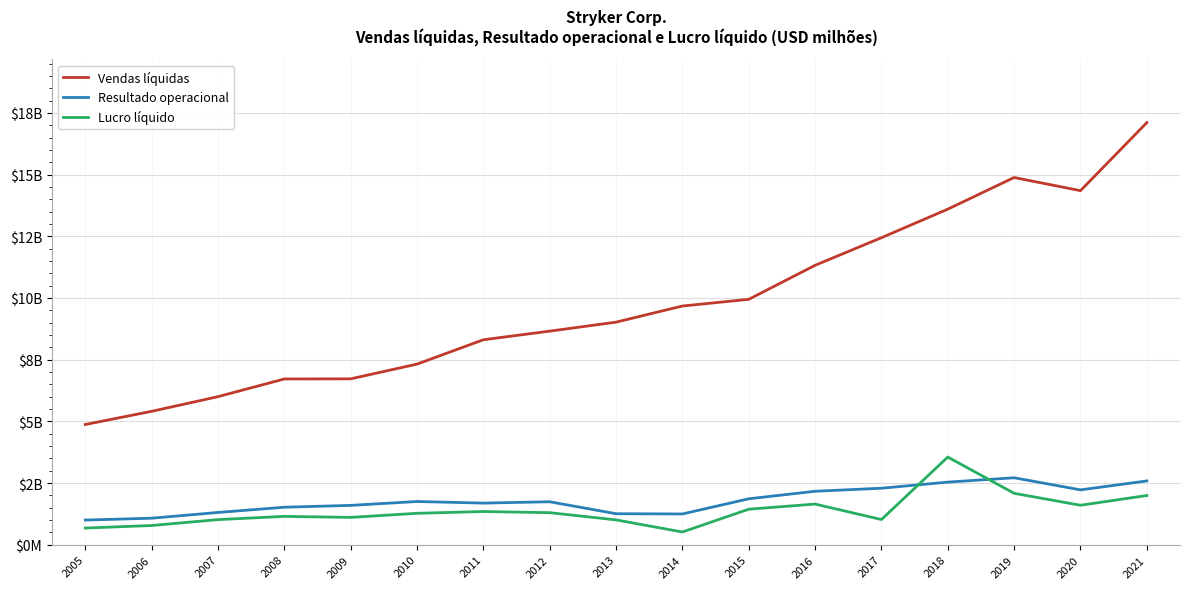

Does the chart display data point markers on the line(s)?

No